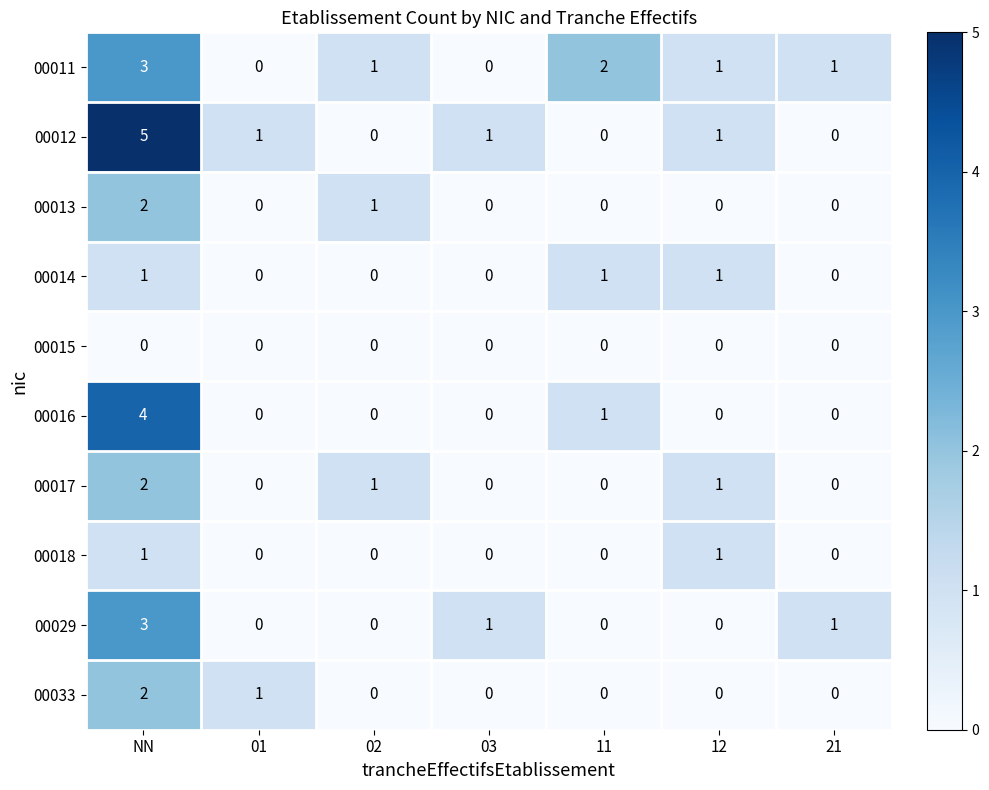

At how many categories does at least one series exceed 0?

7